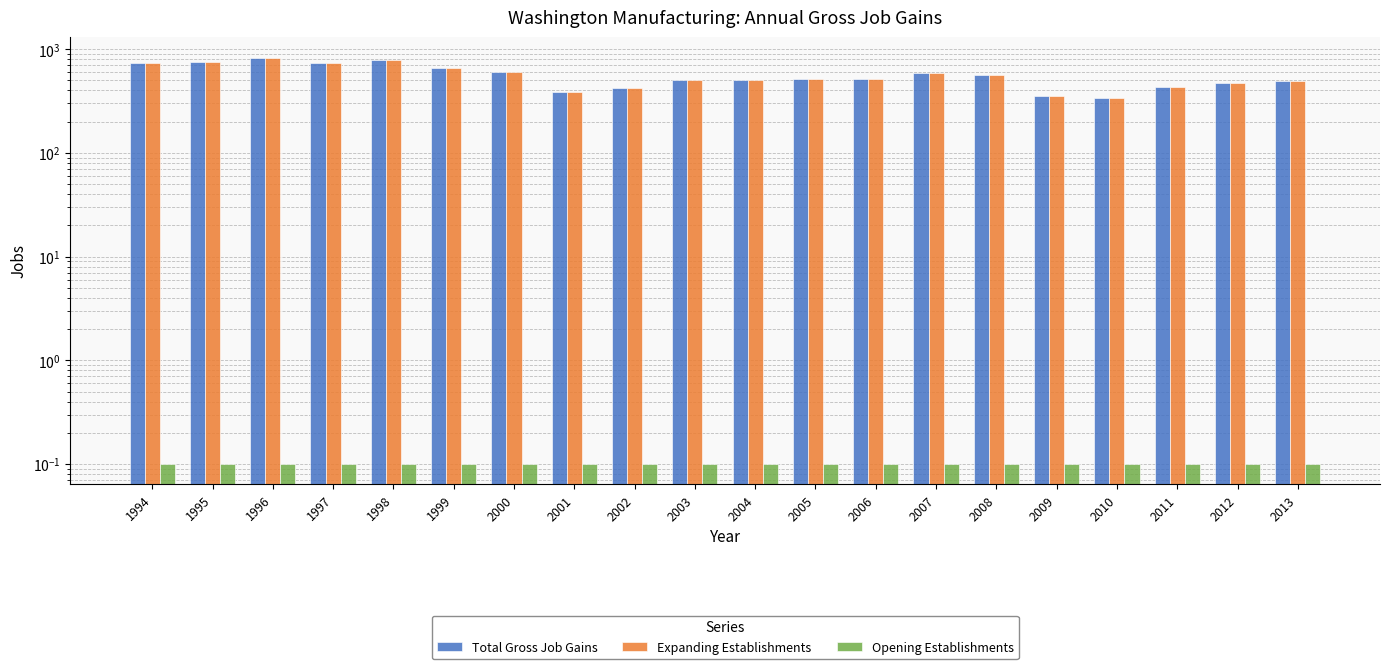

Are the bars grouped side by side (vs. stacked)?

Yes